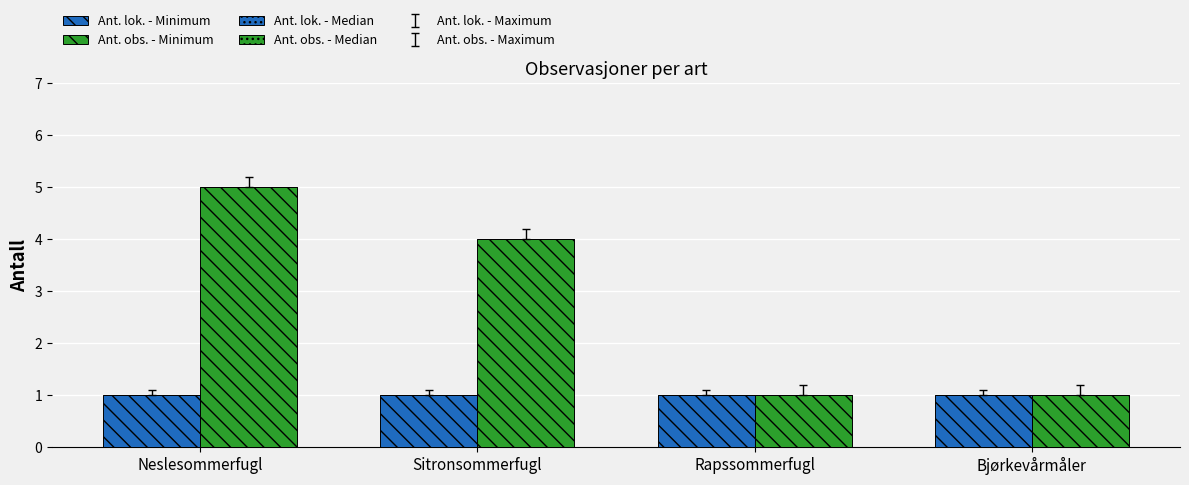

Which series has the widest spread of values?

Ant. obs. - Minimum